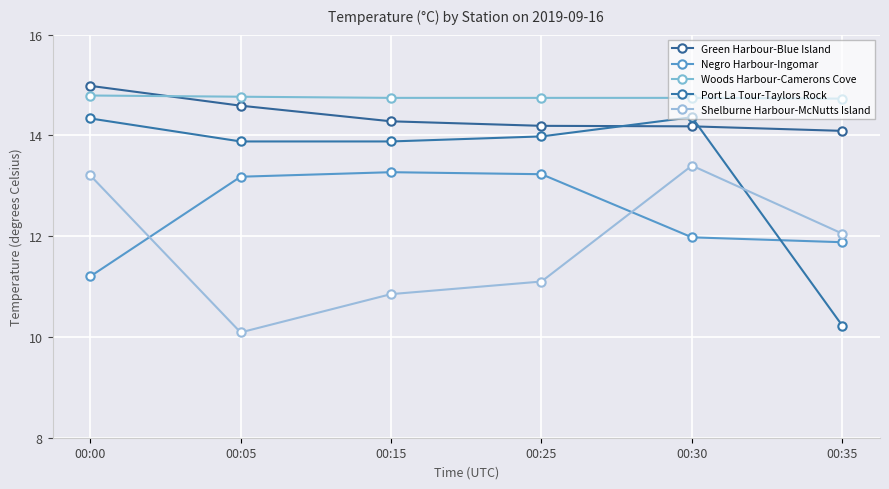

What is the sum of the Port La Tour-Taylors Rock values at 00:25 and 00:00?

28.3